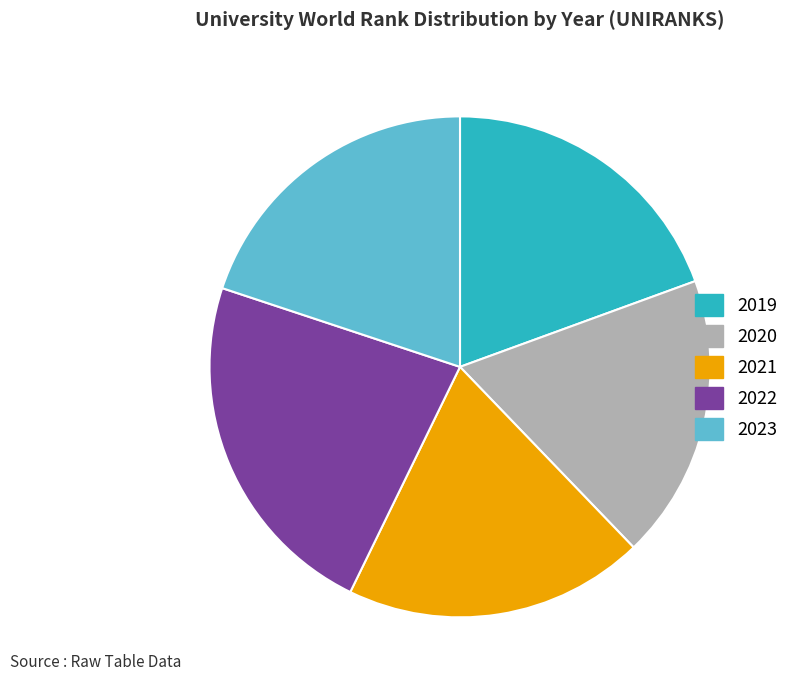

Does 2020 represent more than half of the total?

No